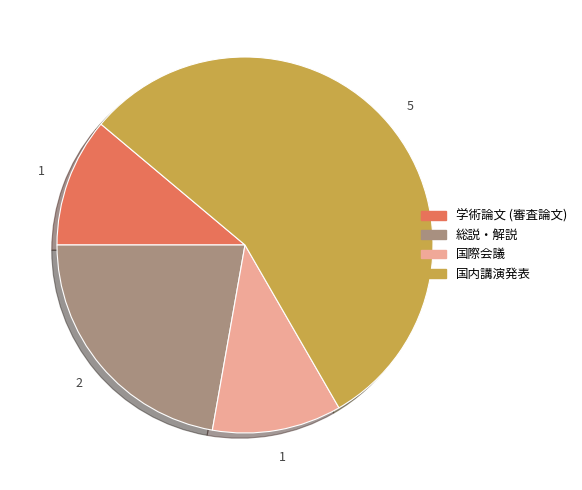

The 国際会議 slice represents 17% of the pie. True or false?

False